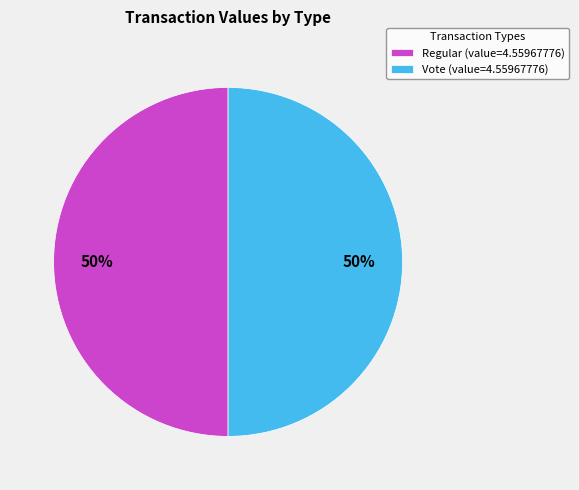

Count the number of slices in the pie.

2